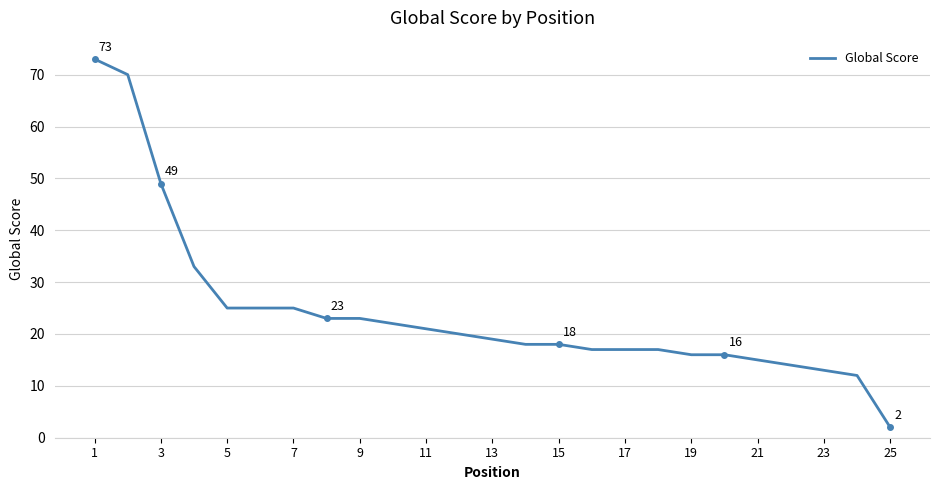

What is the difference between the maximum and minimum values?

71